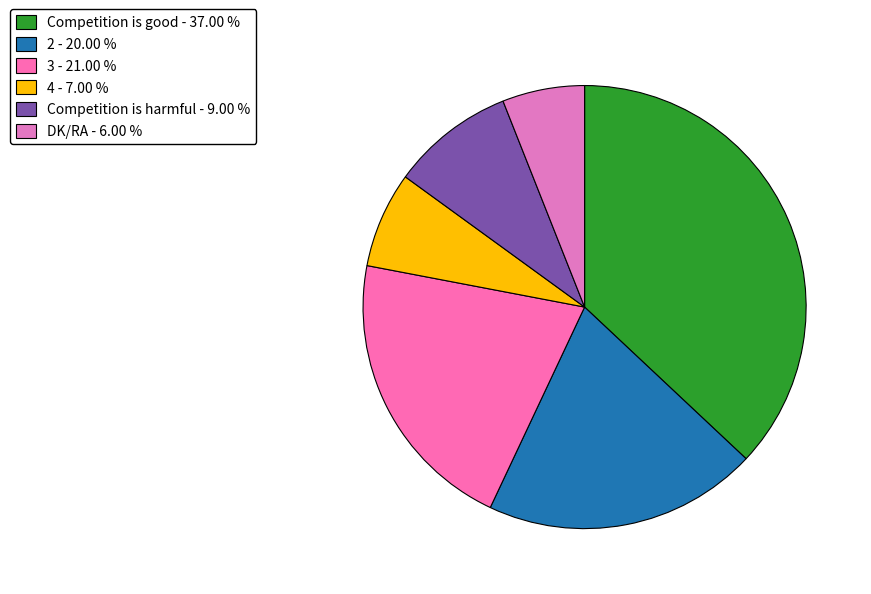

What is the smallest slice in the pie chart?

DK/RA